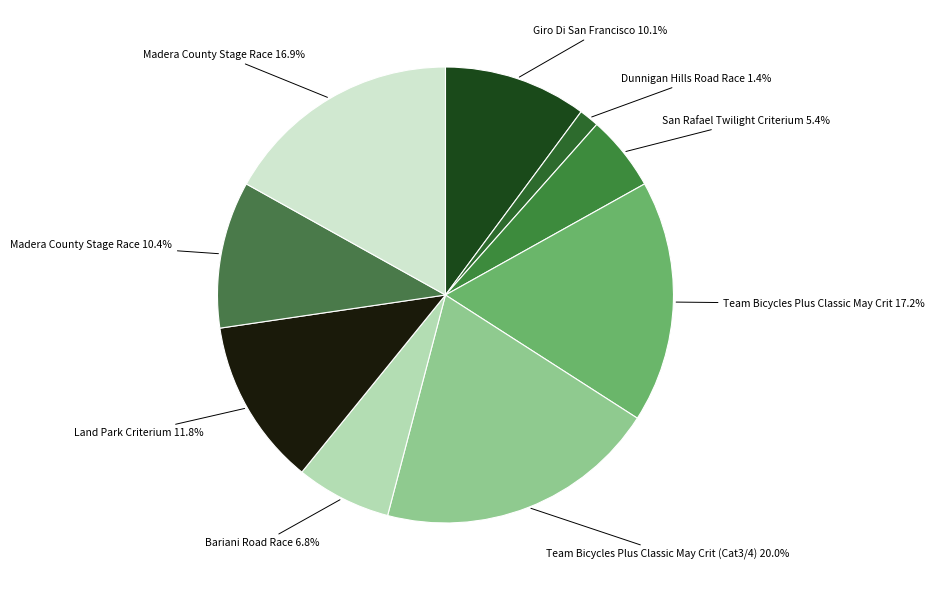

Is there a majority slice in this chart?

No